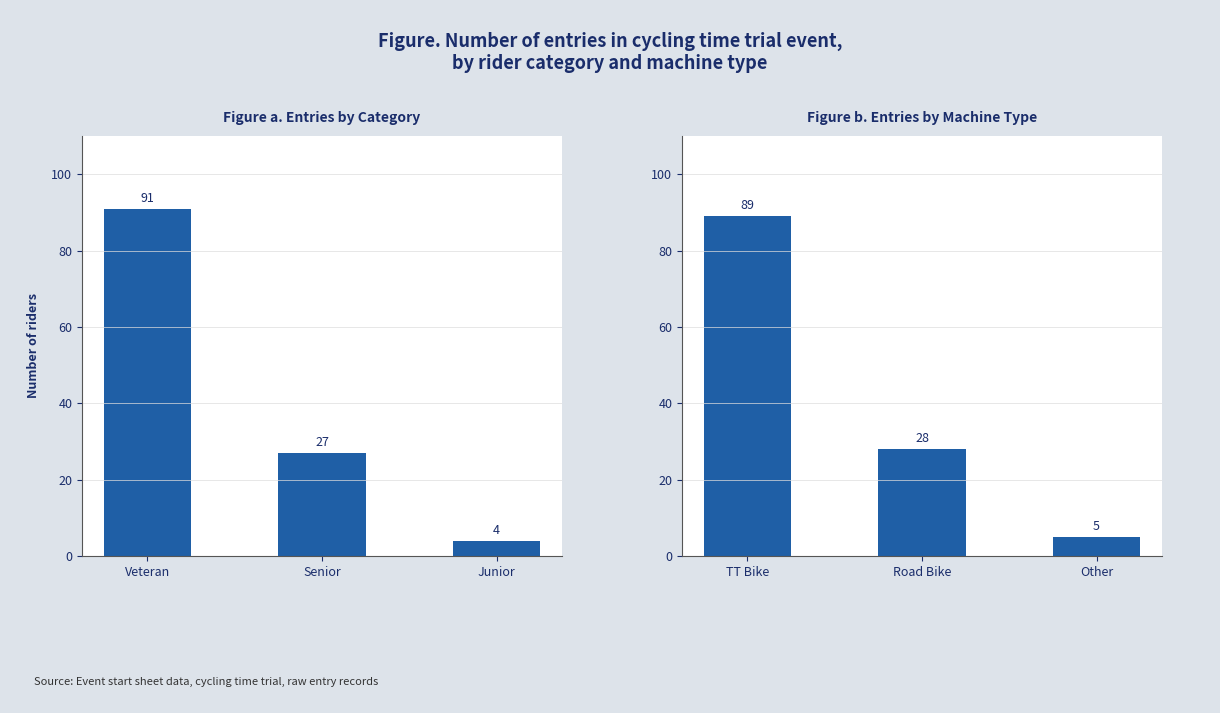

What is the value of the Count by Machine bar at the 2nd from the left?

28